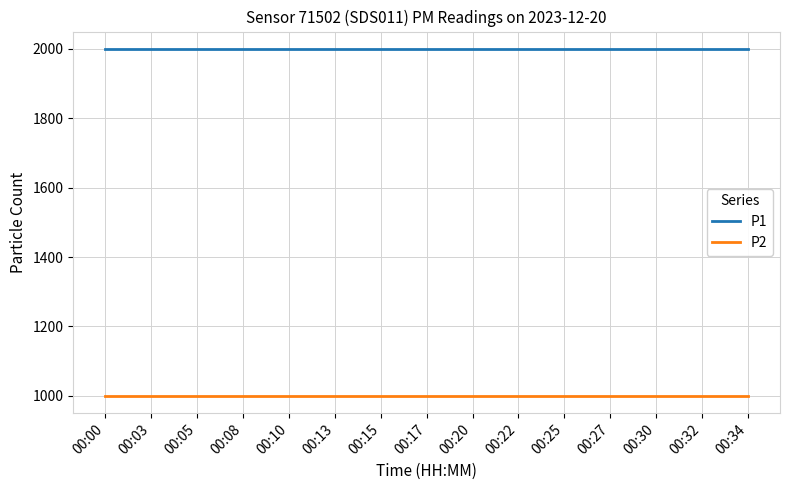

True or false: P1 and P2 intersect in this chart.

False